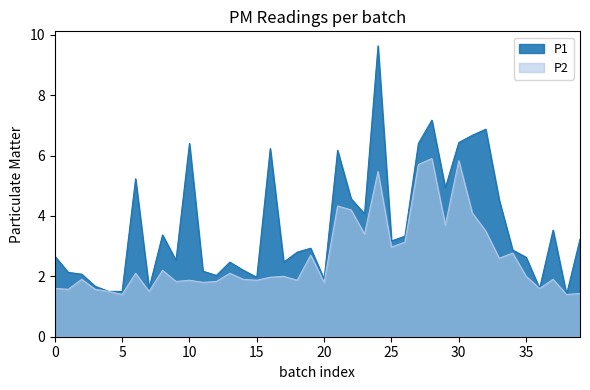

What is the spread (max minus min) of values at 21?

1.8